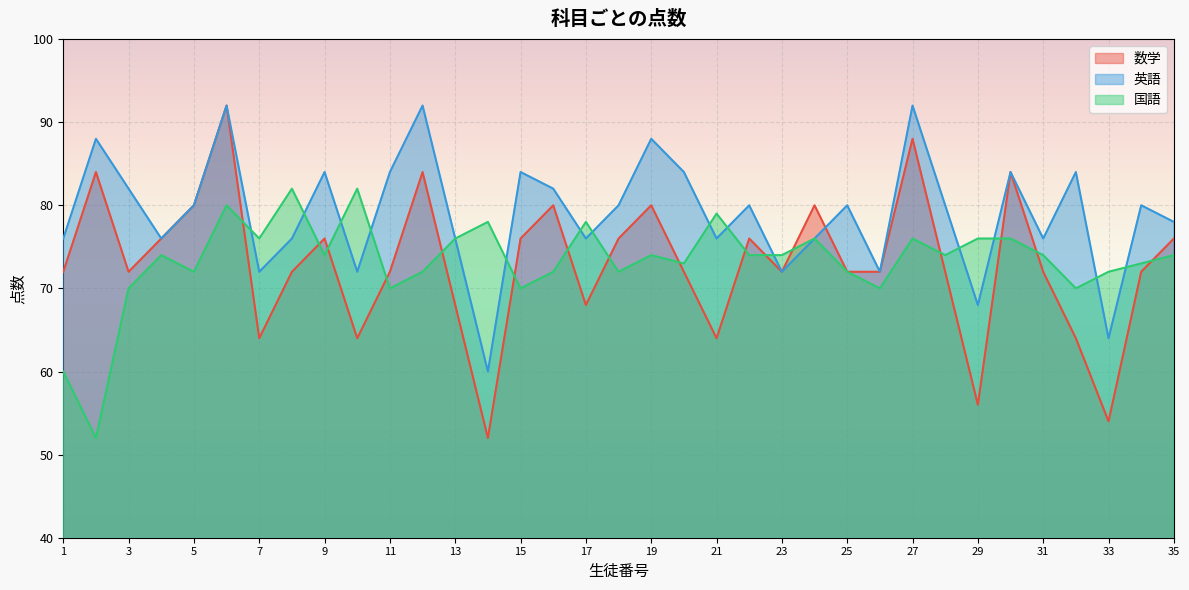

What is the average value of the 英語 series?

79